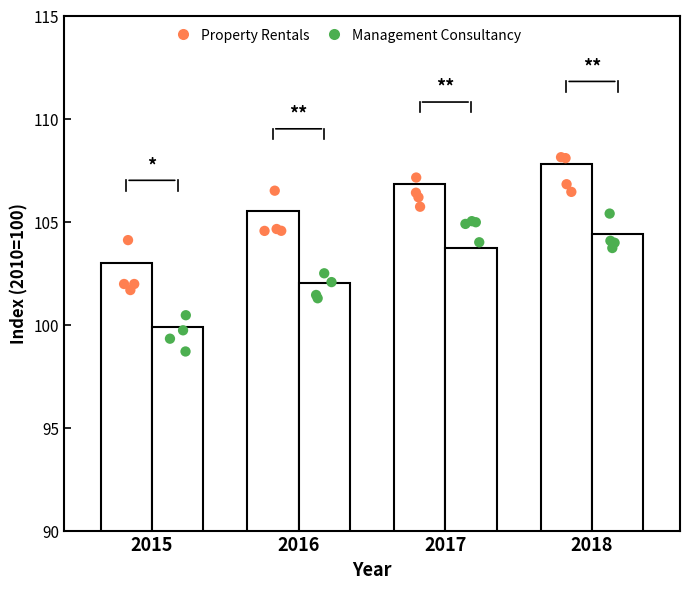

What is the total value across all series at 2017?

210.5